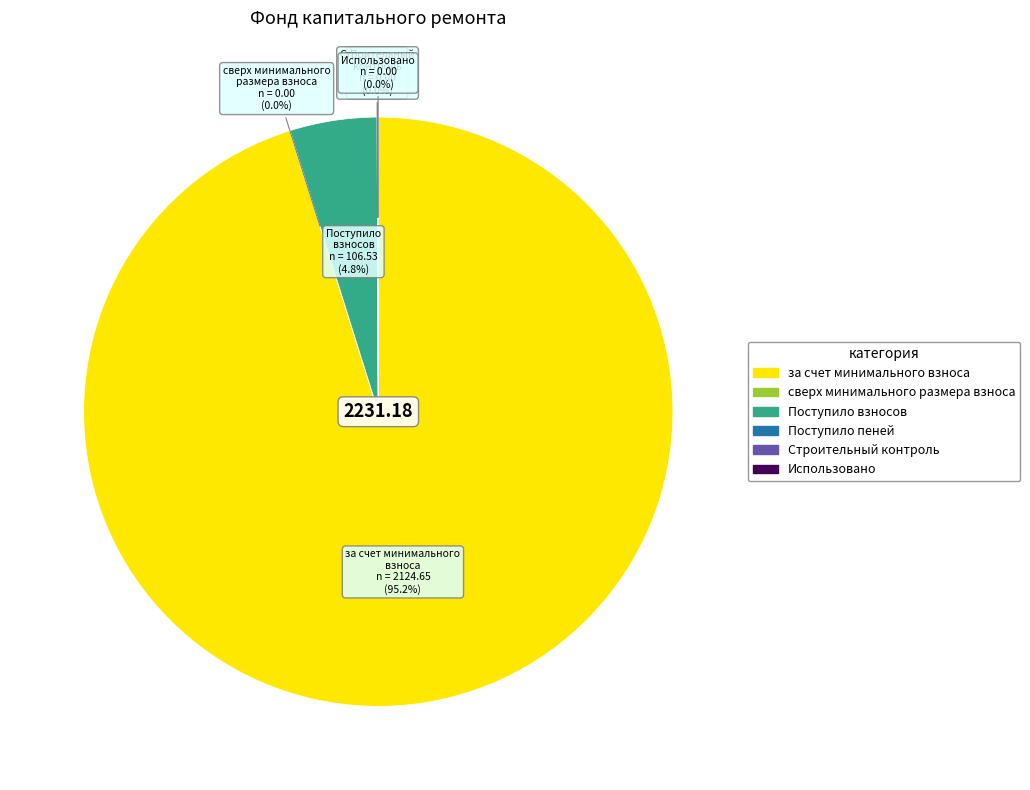

What is the ratio of the value at Поступило взносов to the value at за счет минимального взноса?

0.1